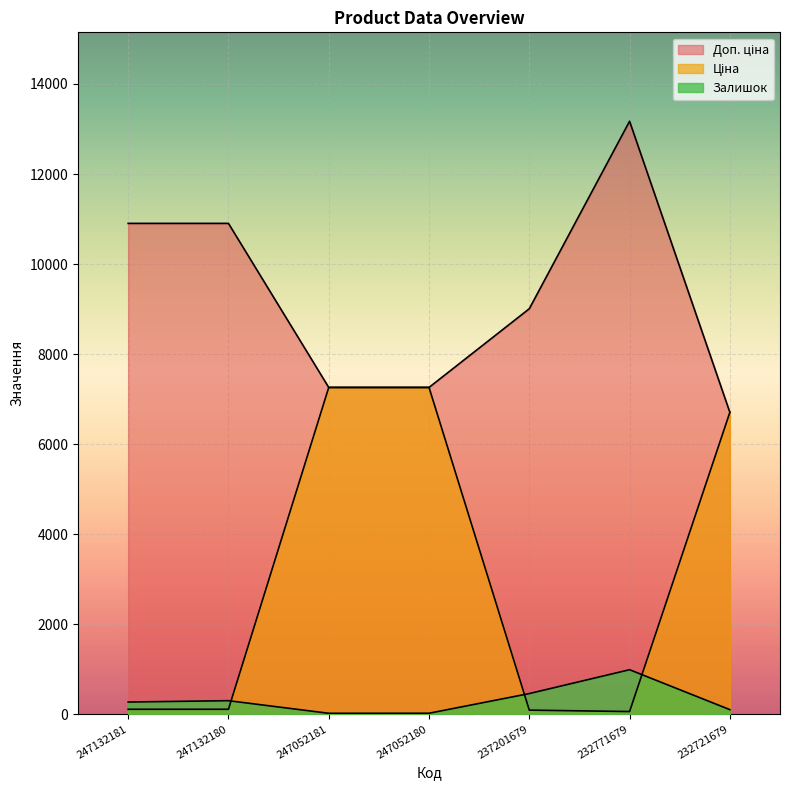

At how many categories does at least one series exceed 4601?

7